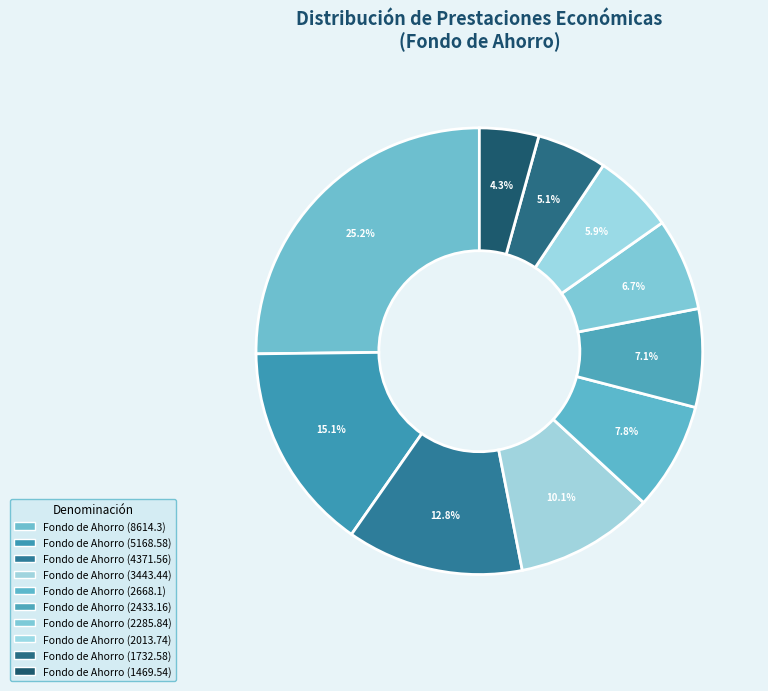

Count the number of slices in the pie.

10